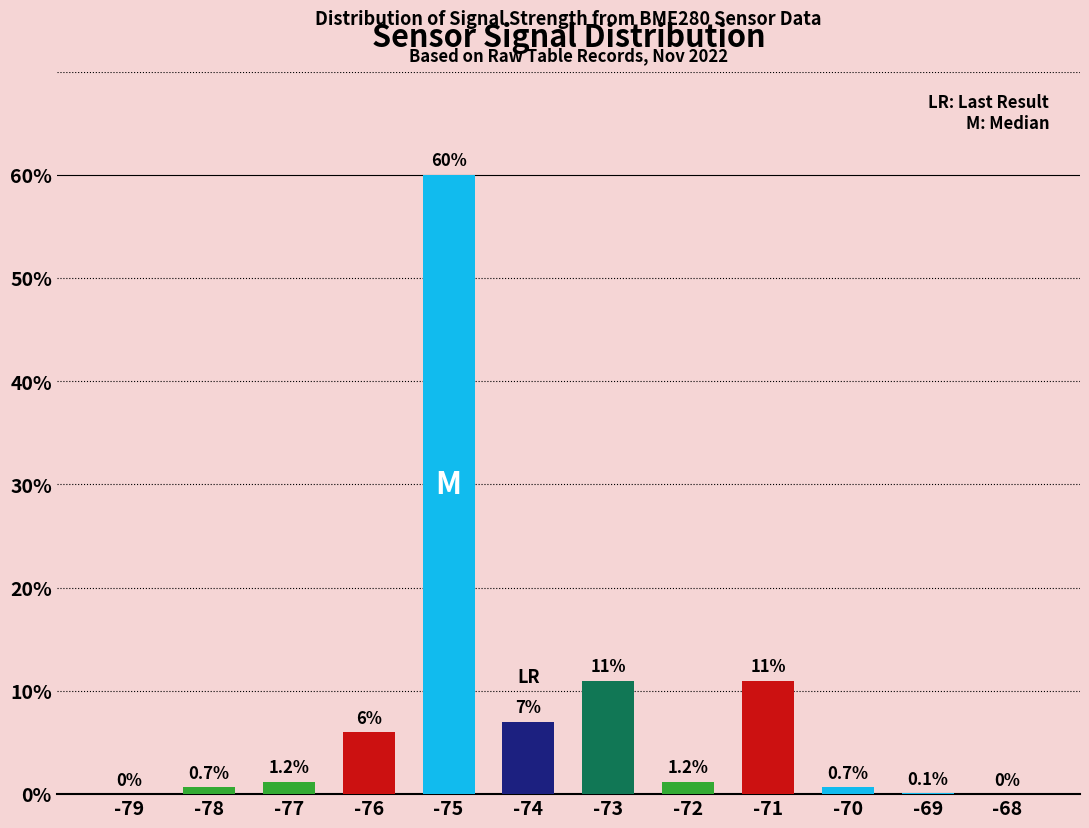

Reading left to right, extract all data points from this chart.

0.0	0.7	1.2	6.0	60.0	7.0	11.0	1.2	11.0	0.7	0.1	0.0